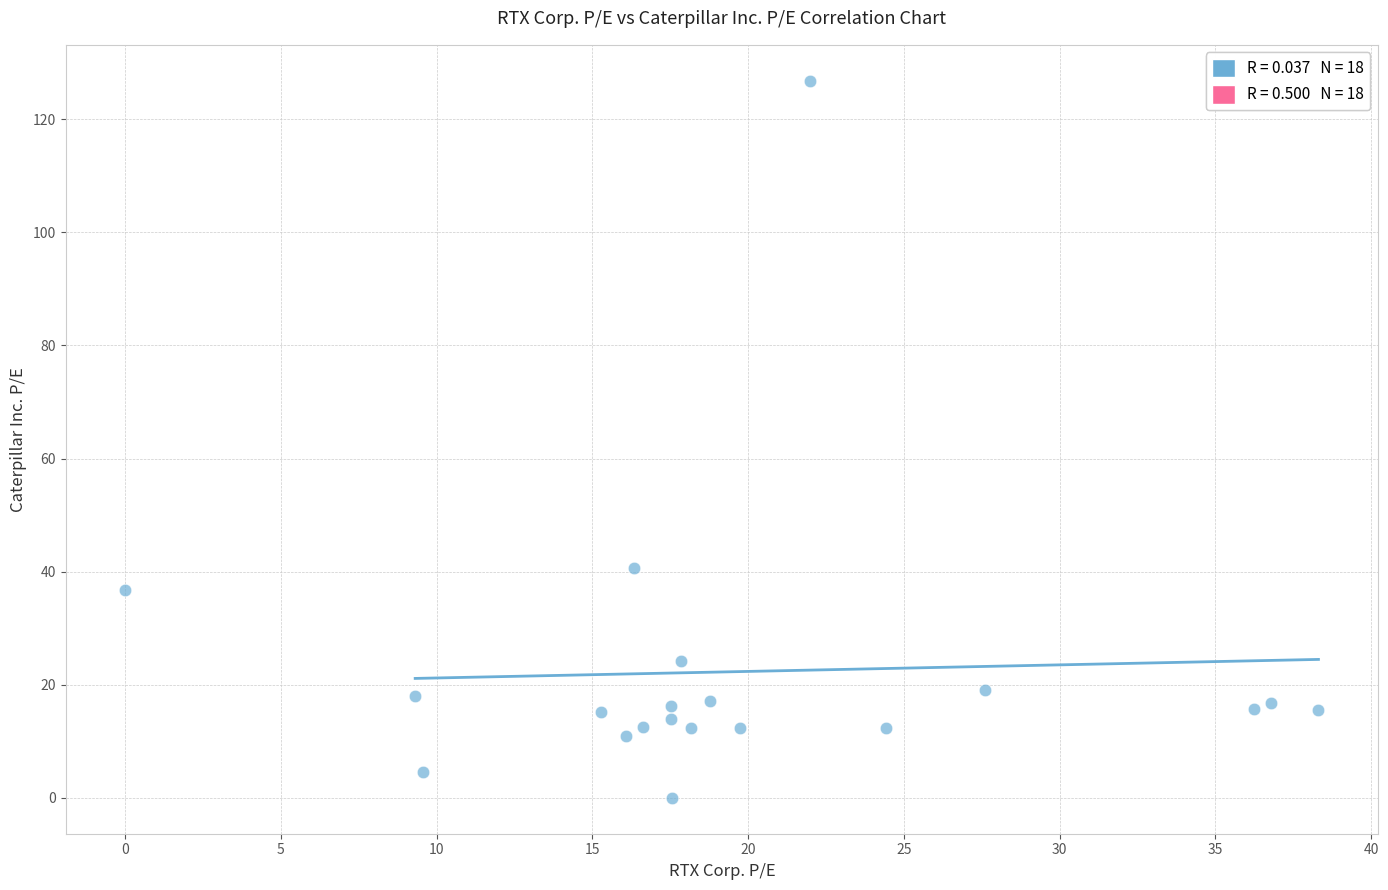

What is the range of Y values (max minus min)?

126.8